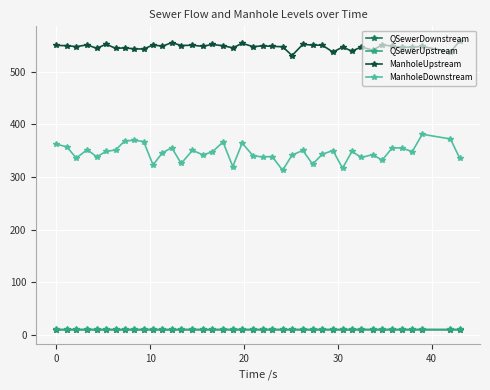

Which series has the widest spread of values?

ManholeDownstream